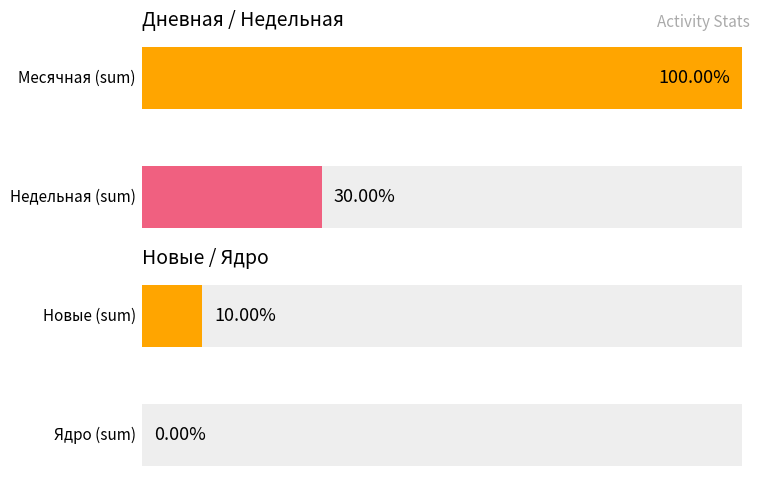

What is the value of the Месячная bar at the 1st from the left?

1